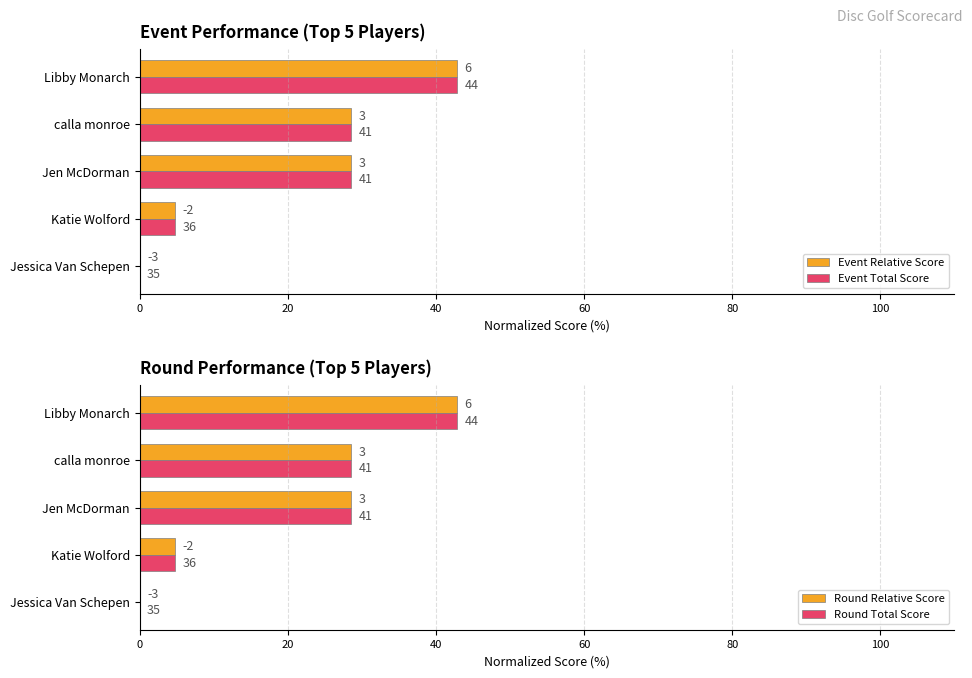

What is the sum of all Round Relative Score values?

104.8